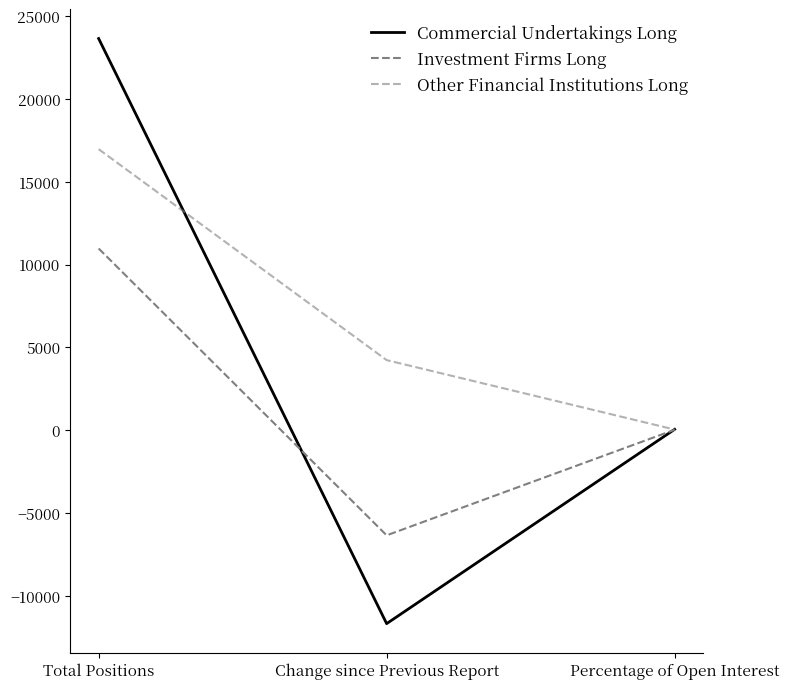

At which label does Commercial Undertakings Long first exceed 45?

Total Positions